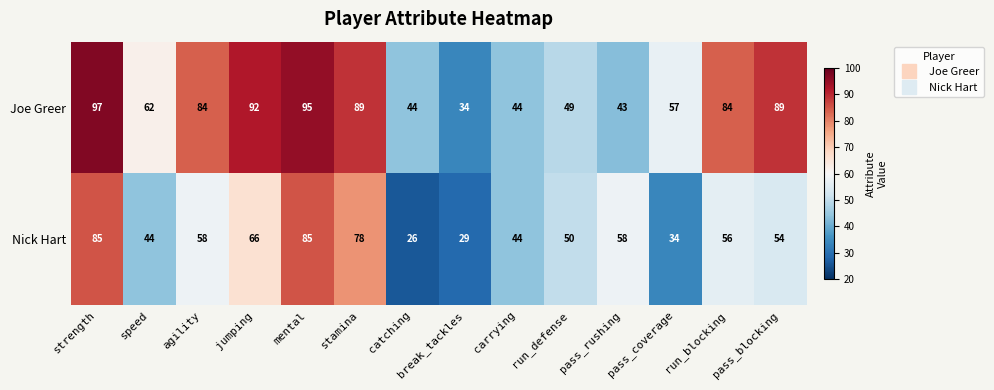

What is the difference between the Joe Greer values at speed and run_defense?

13